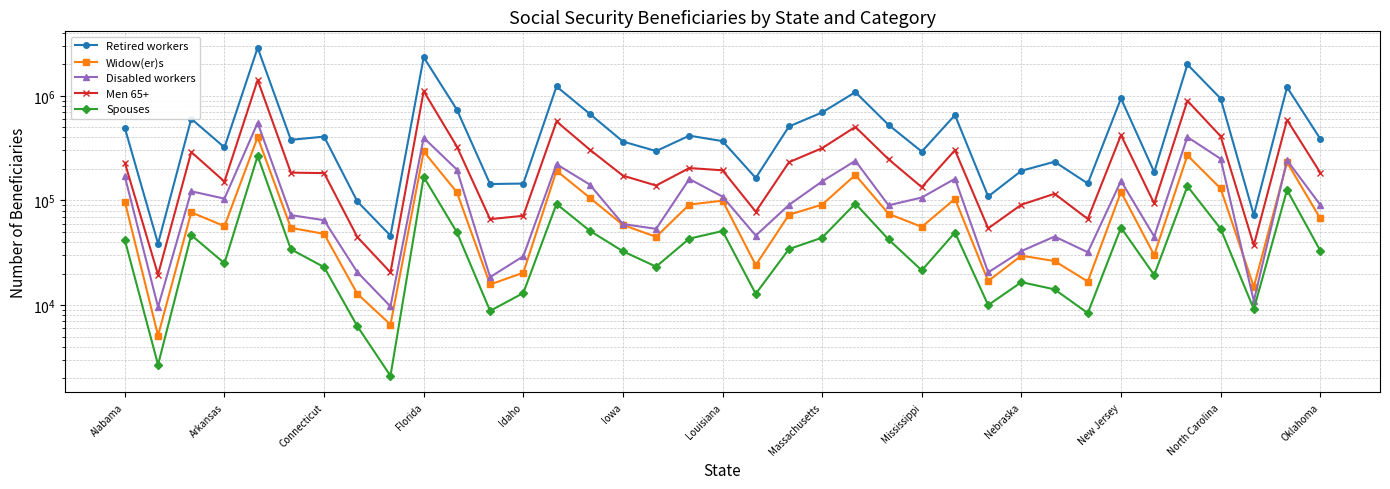

List the series in order of their peak value, lowest first.

Spouses, Widow(er)s, Disabled workers, Men 65+, Retired workers